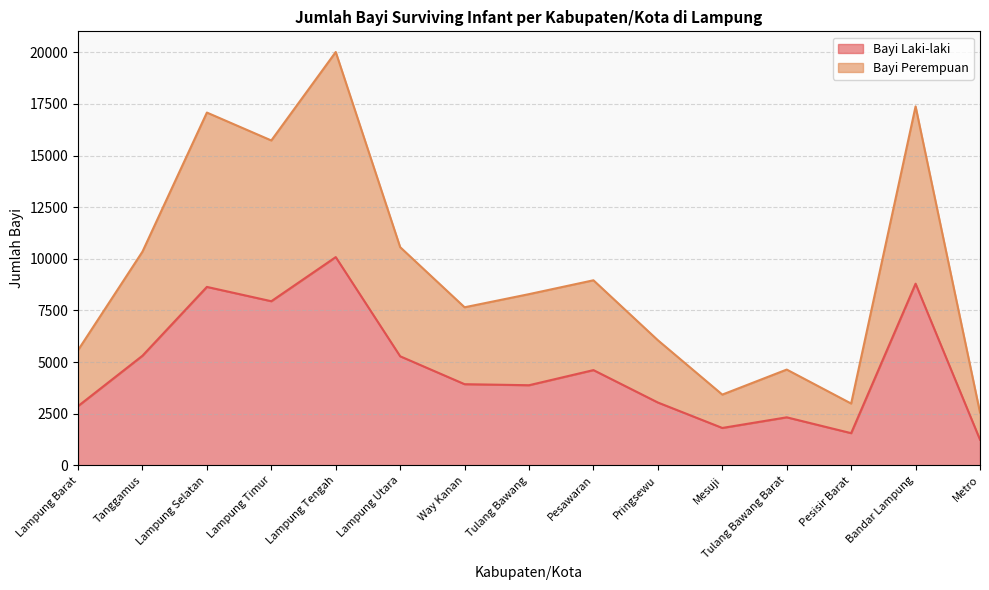

Rank the categories by Bayi Perempuan value from lowest to highest.

Metro, Pesisir Barat, Mesuji, Tulang Bawang Barat, Lampung Barat, Pringsewu, Way Kanan, Tulang Bawang, Pesawaran, Tanggamus, Lampung Utara, Lampung Timur, Lampung Selatan, Bandar Lampung, Lampung Tengah